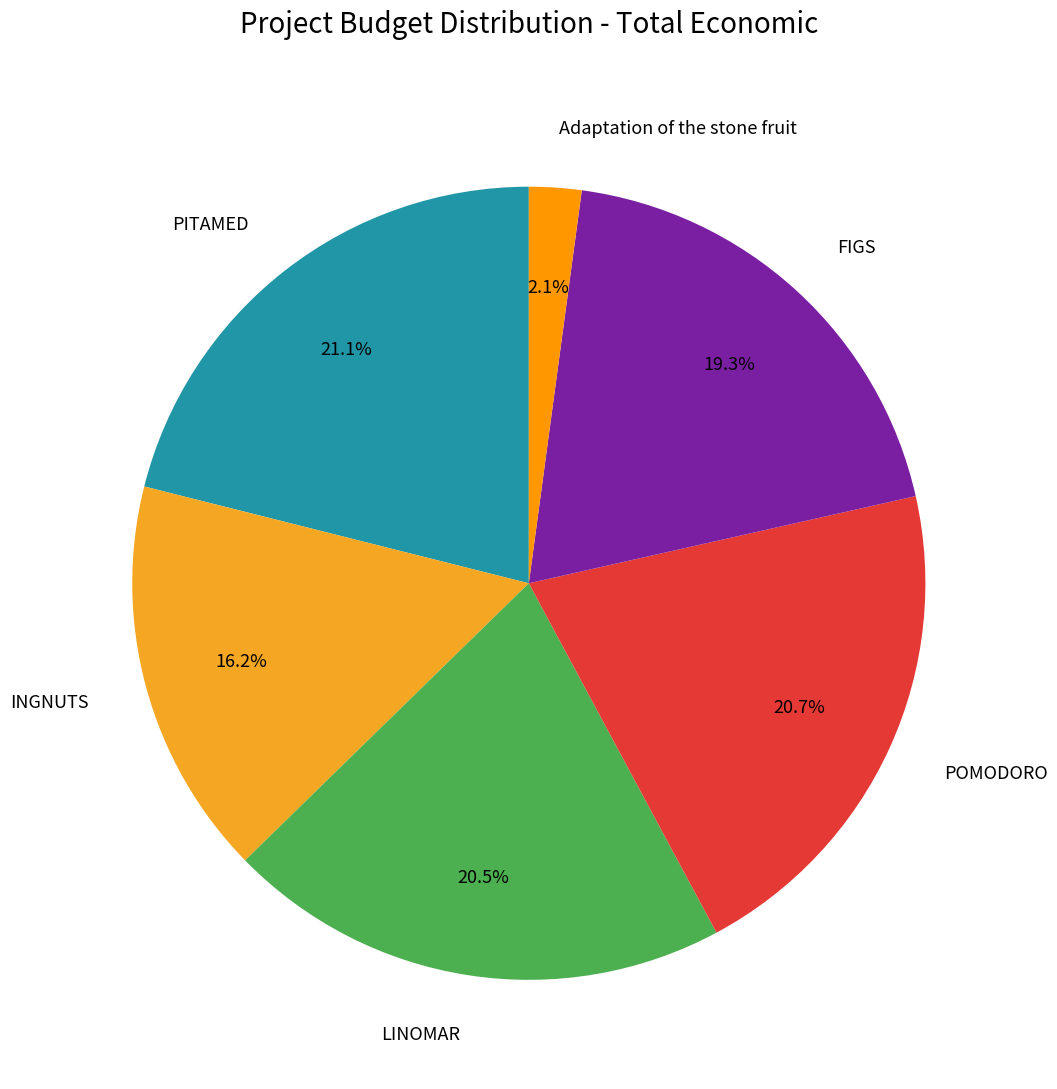

Do PITAMED and INGNUTS together represent more than half of the pie?

No